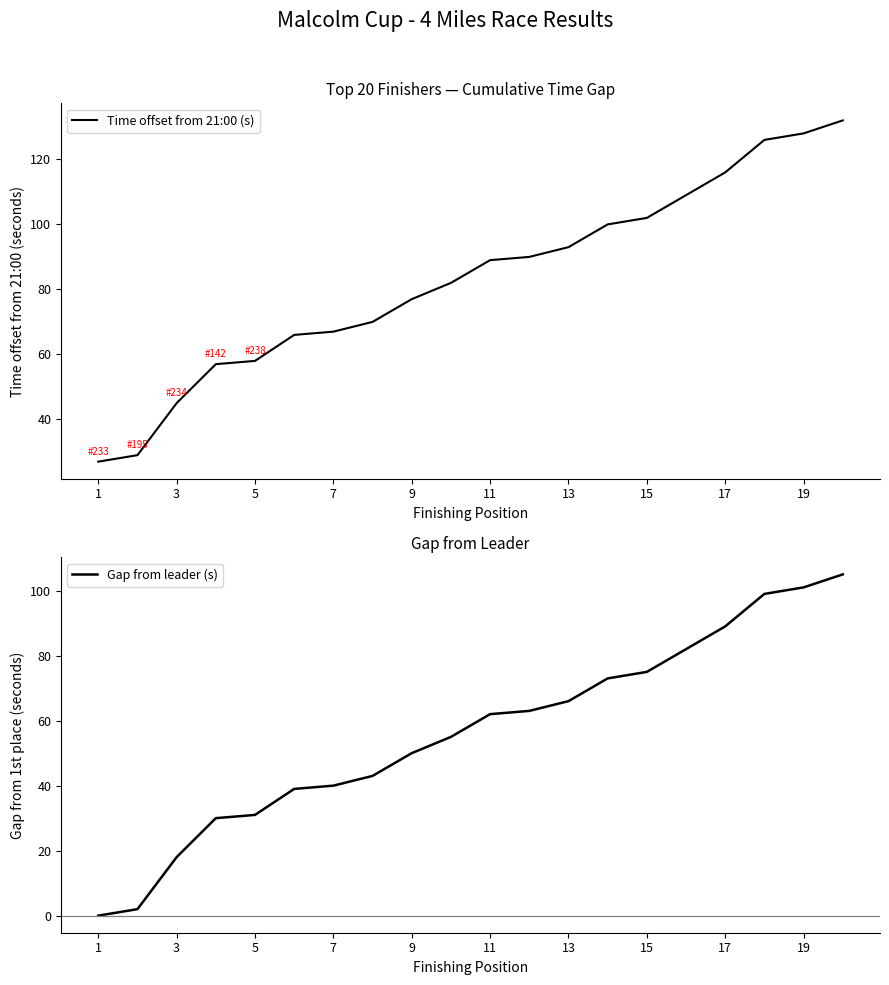

Is the value of Time offset from 21:00 (s) at 7 greater than the value of Gap from leader (s) at 13?

Yes